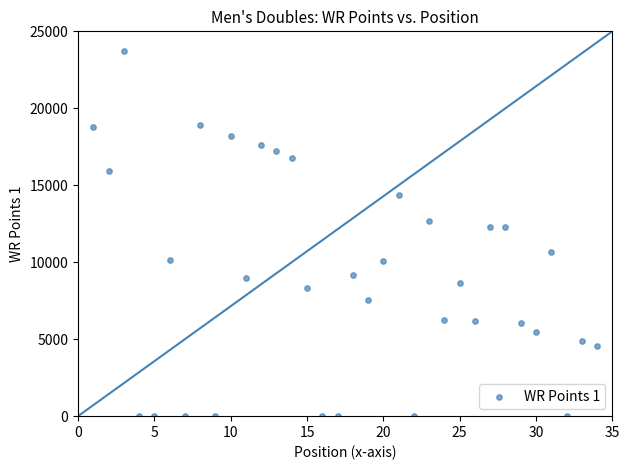

What is the range of X values (max minus min)?

33